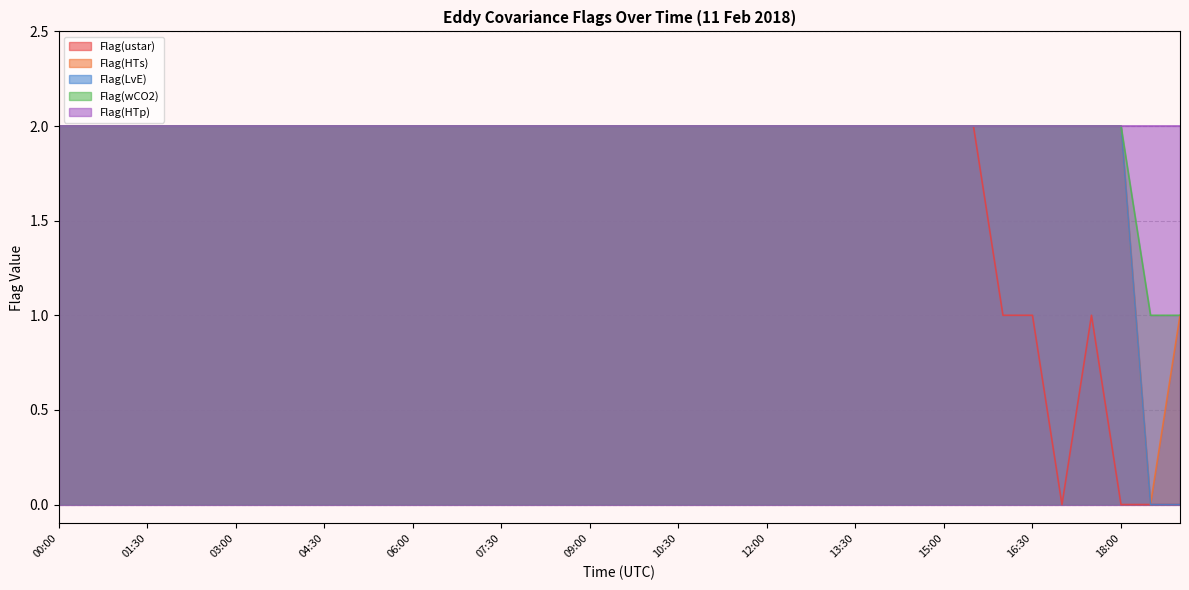

The value of Flag(HTs) at 02:30 is 3. True or false?

False